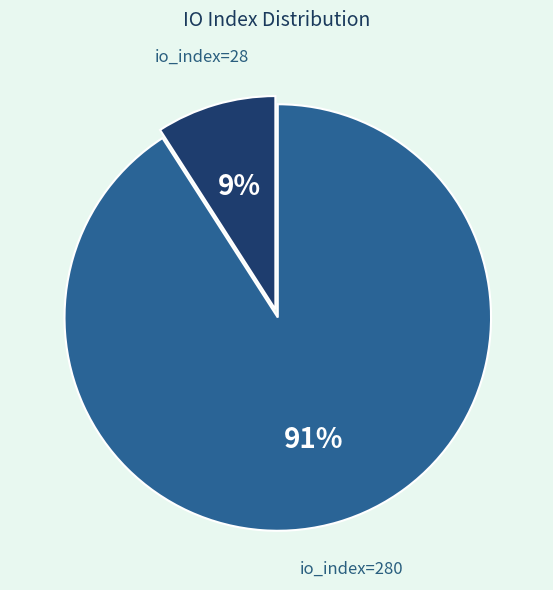

To the nearest percent, what percentage of the pie is io_index=28?

9%